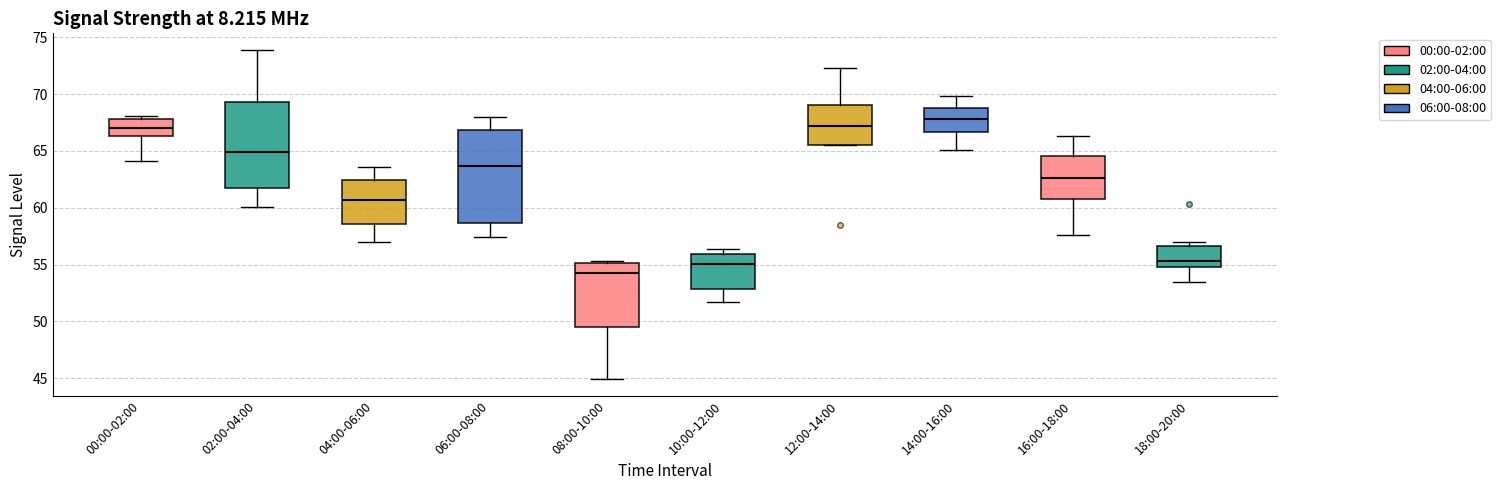

Reading left to right, transcribe this box plot: for each box, give where its median line is, the range the box spans, and where its two whiskers end, as read against the y-axis. The values are not printed on the chart, so give them approximately, as read against the axis.

00:00-02:00: median 67.0, box 66.5 to 68.0, whiskers 64.0 to 68.0 (just above the box's upper edge)
02:00-04:00: median 65.0, box 62.0 to 69.5, whiskers 60.0 to 74.0
04:00-06:00: median 60.5, box 58.5 to 62.5, whiskers 57.0 to 63.5
06:00-08:00: median 63.5, box 58.5 to 67.0, whiskers 57.5 to 68.0
08:00-10:00: median 54.5, box 49.5 to 55.0, whiskers 45.0 to 55.5
10:00-12:00: median 55.0, box 53.0 to 56.0, whiskers 51.5 to 56.5
12:00-14:00: median 67.0, box 65.5 to 69.0, whiskers 65.5 to 72.5
14:00-16:00: median 68.0, box 66.5 to 69.0, whiskers 65.0 to 70.0
16:00-18:00: median 62.5, box 61.0 to 64.5, whiskers 57.5 to 66.5
18:00-20:00: median 55.5, box 55.0 to 56.5, whiskers 53.5 to 57.0